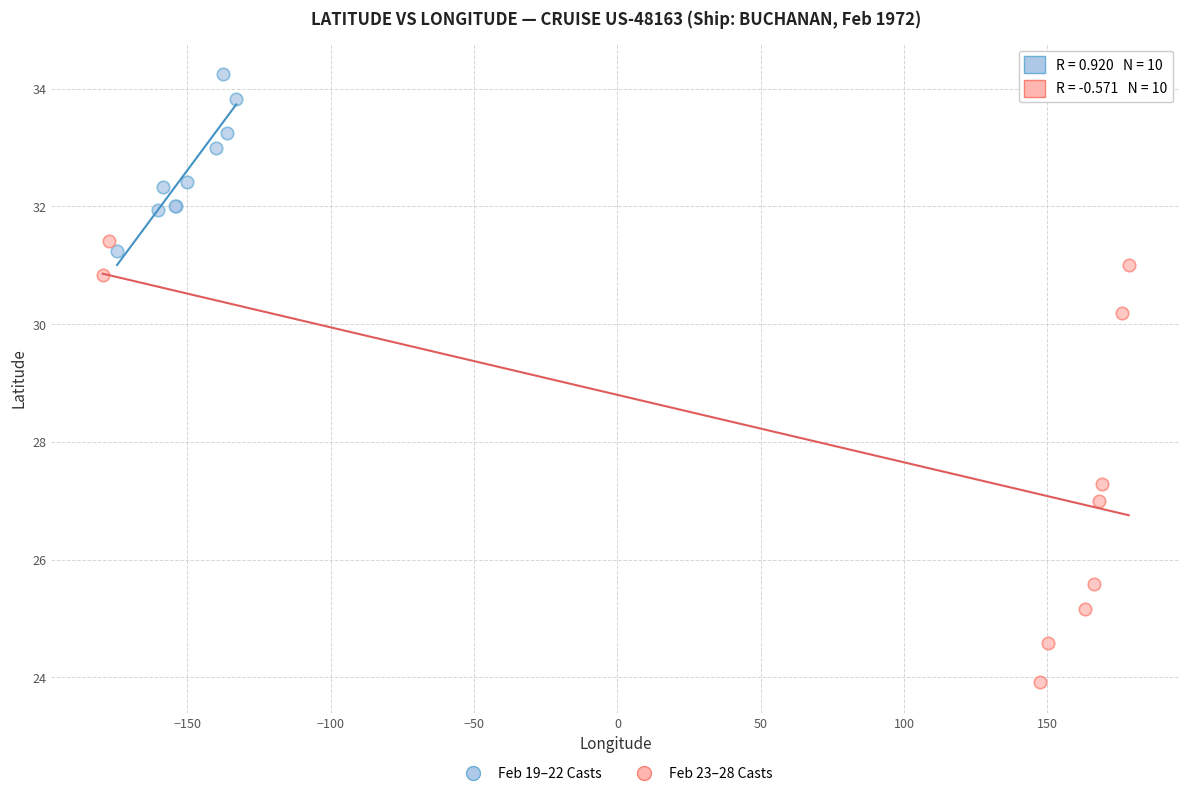

Which series reaches the minimum Y coordinate?

Feb 23–28 Casts